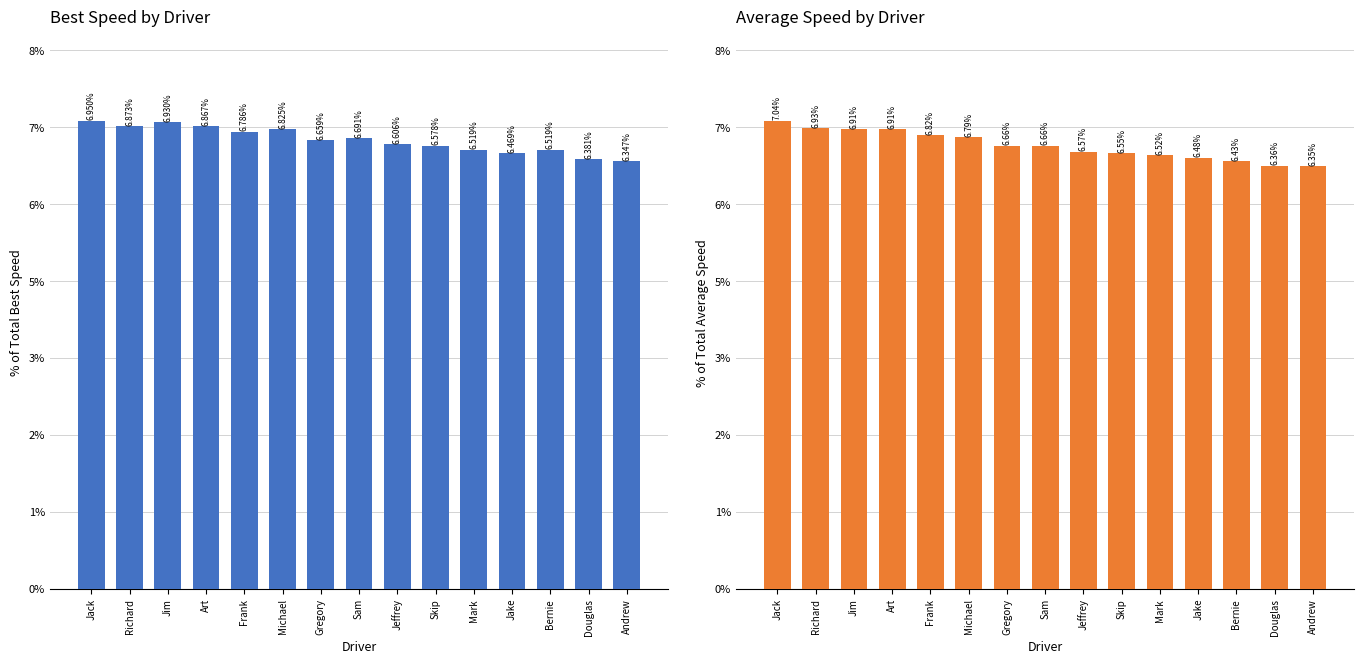

What position from the right is Mark?

5